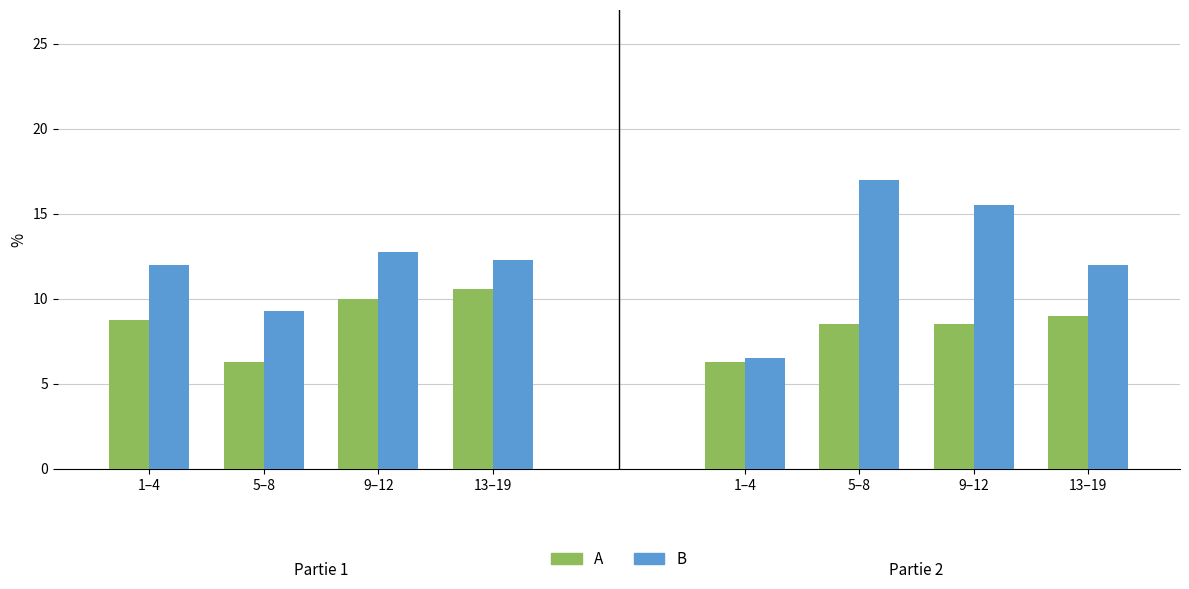

What is the value of the B bar at the 2nd from the left?

9.2